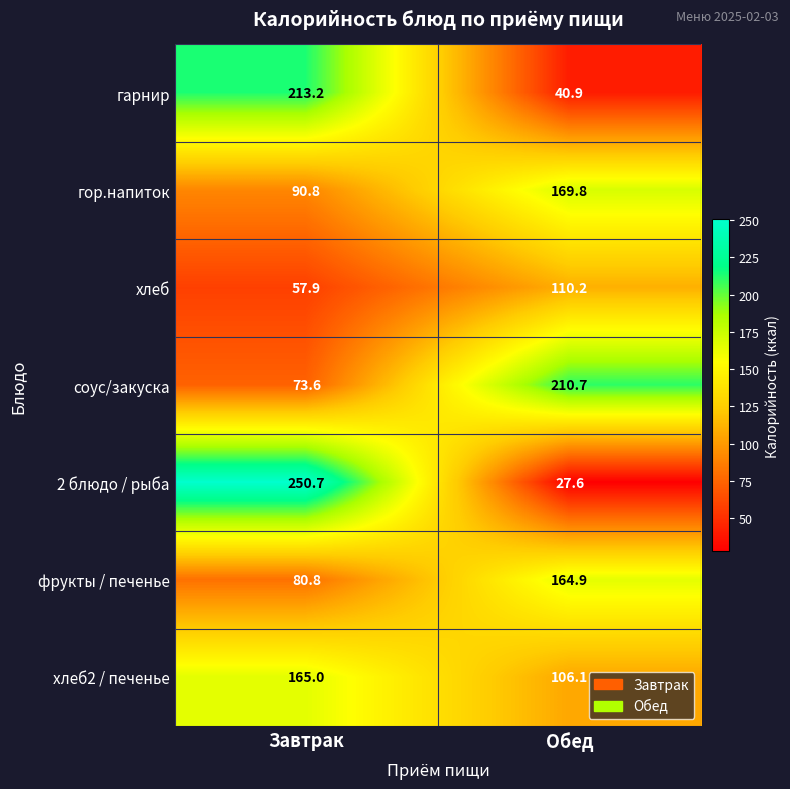

At which label is гарнир closest to 127?

Обед